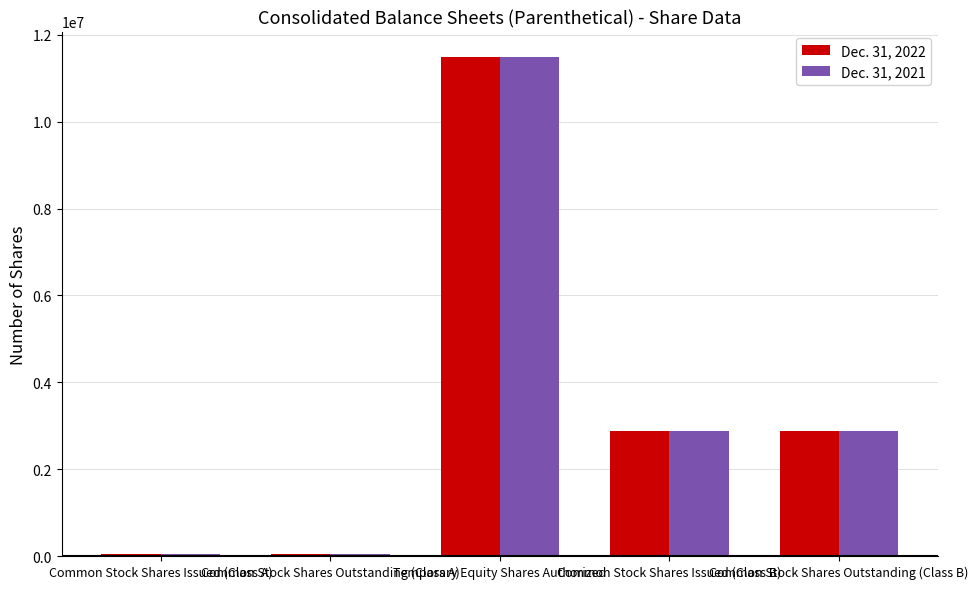

Reading left to right, list all the values displayed in this chart.

Dec. 31, 2022: 57500	57500	11500000	2875000	2875000
Dec. 31, 2021: 57500	57500	11500000	2875000	2875000